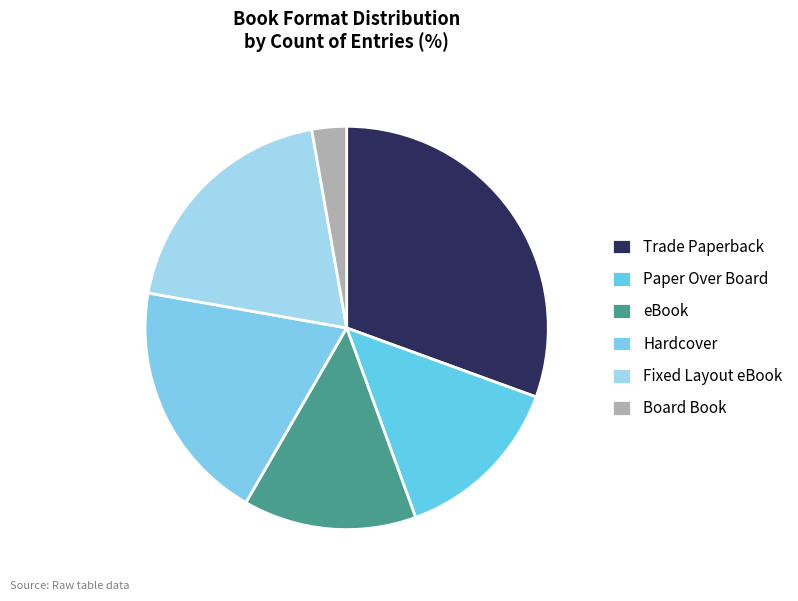

The Hardcover slice represents 9% of the pie. True or false?

False